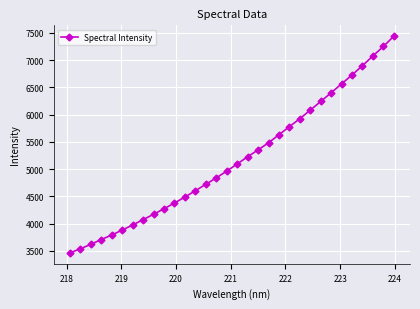

True or false: there are more than 2 points higher than both neighbors.

False